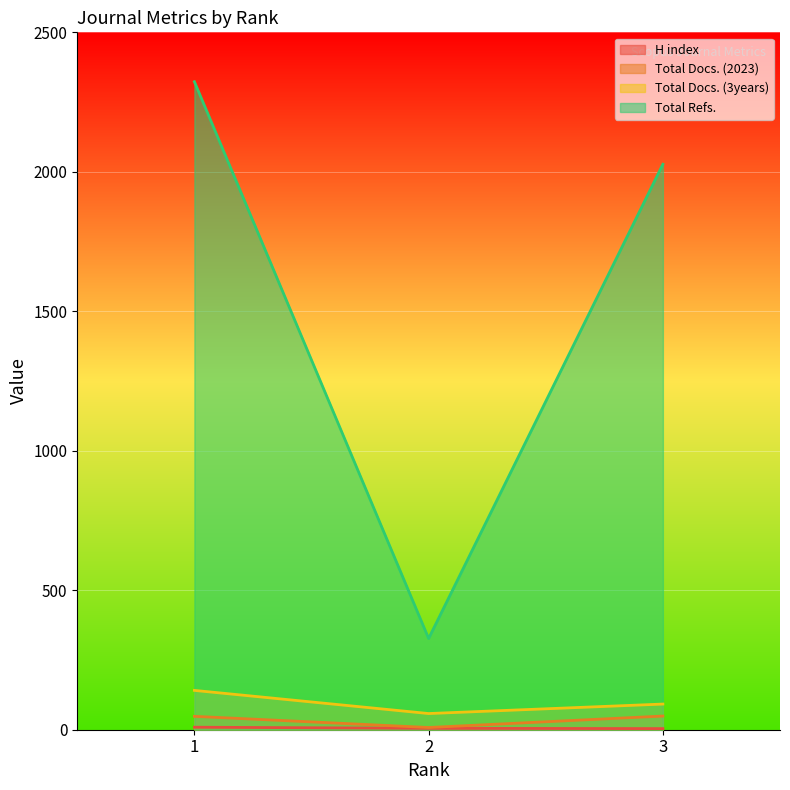

Which series has the widest spread of values?

Total Refs.